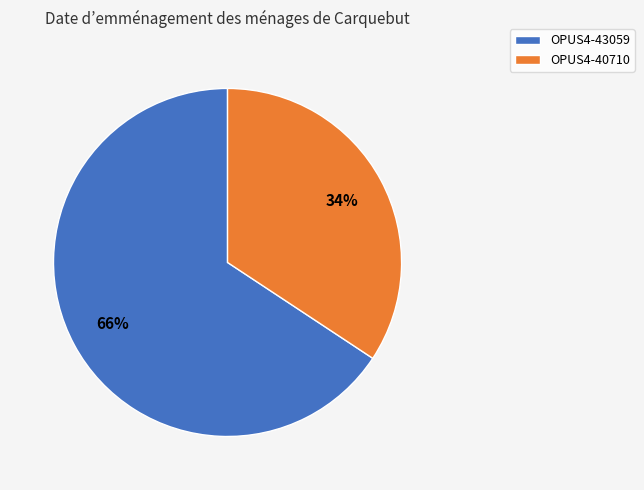

Count the number of slices in the pie.

2